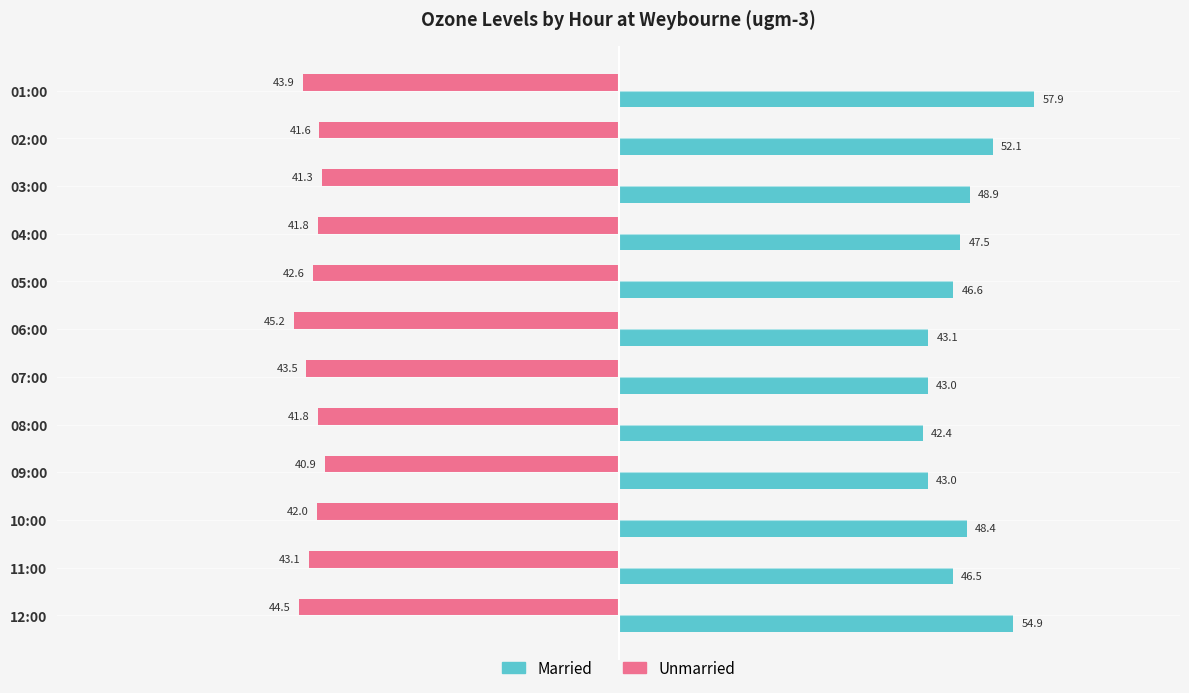

What is the greatest value displayed?

57.9